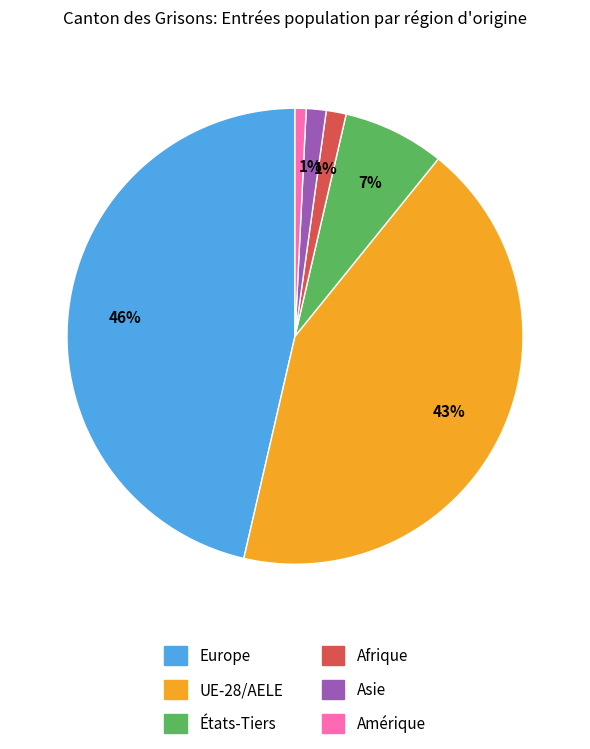

Is the sum of Asie and UE-28/AELE greater than half?

No